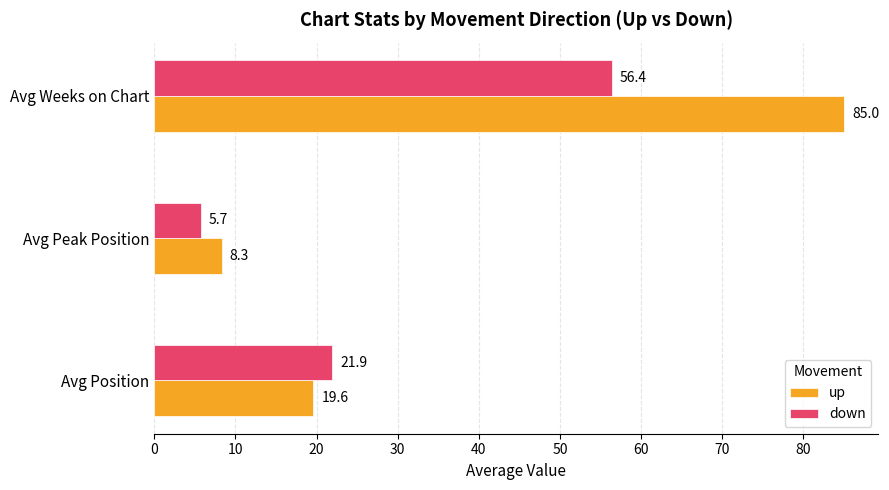

How many data points does each series have?

3